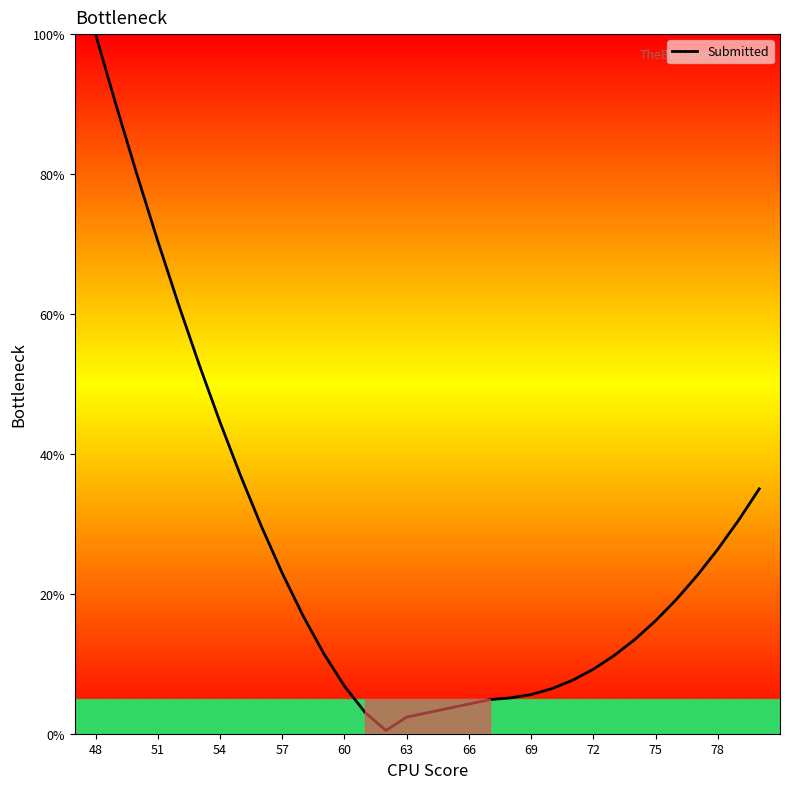

What is the greatest value displayed?

100.0